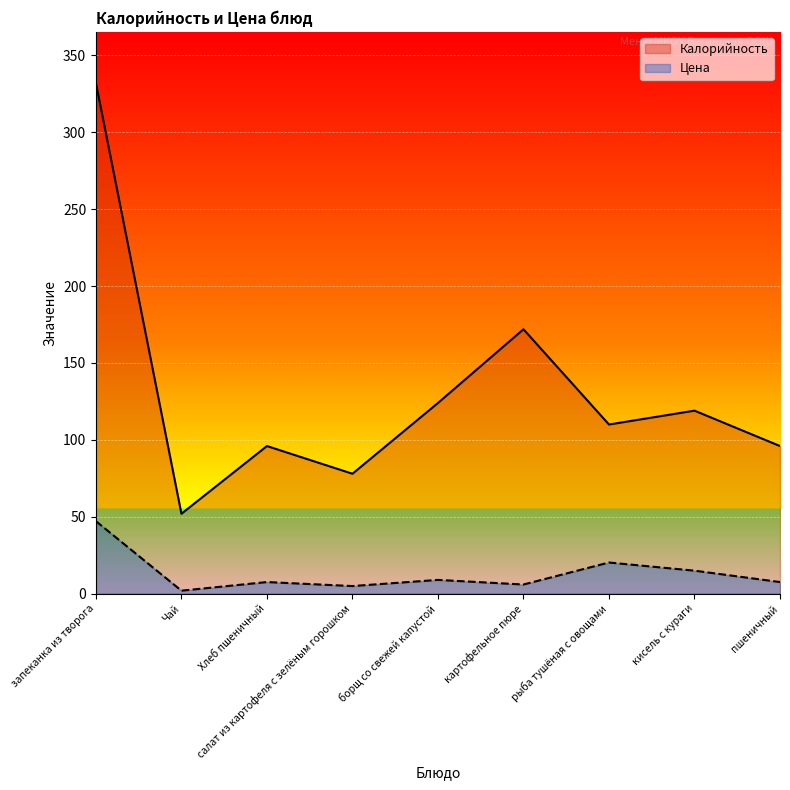

At which category does Цена reach its first local peak?

Хлеб пшеничный